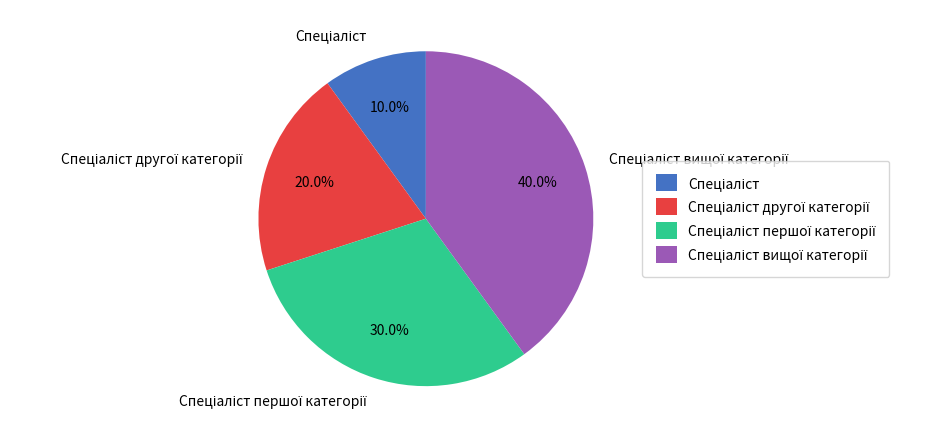

Is there any slice that represents more than half of the pie?

No